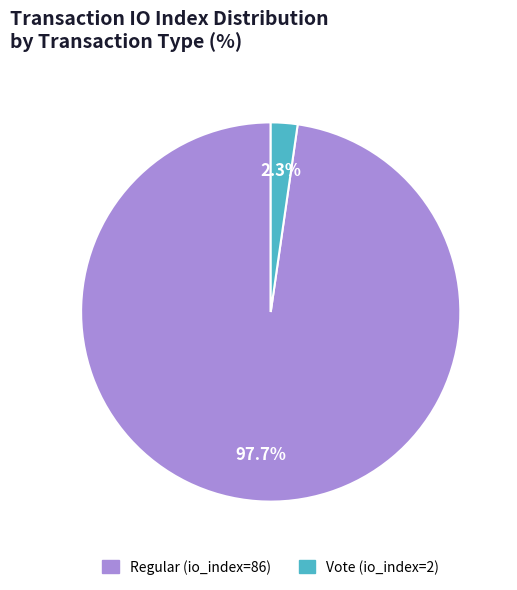

How many slices are in this pie chart?

2